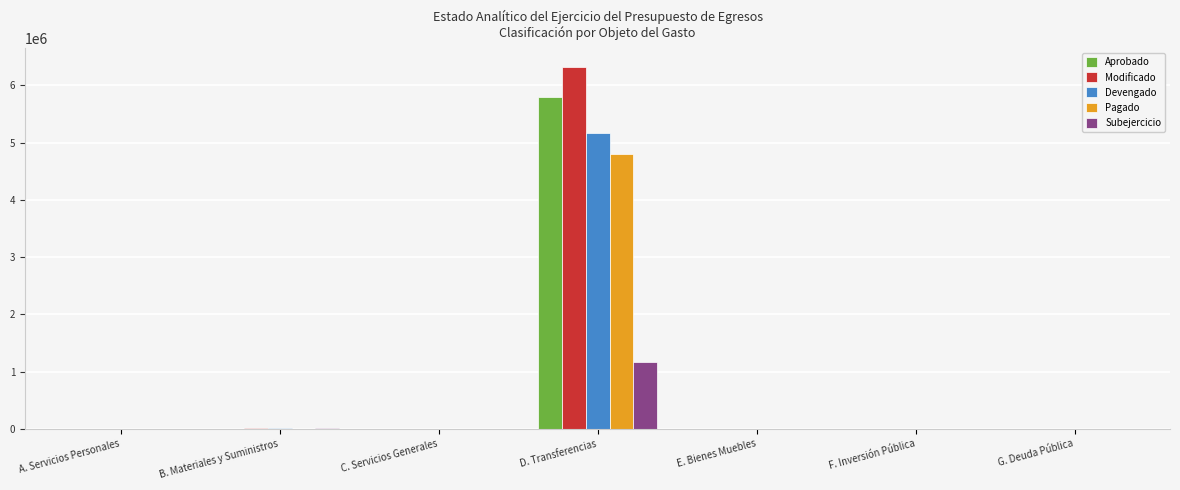

Are the bars grouped side by side (vs. stacked)?

Yes